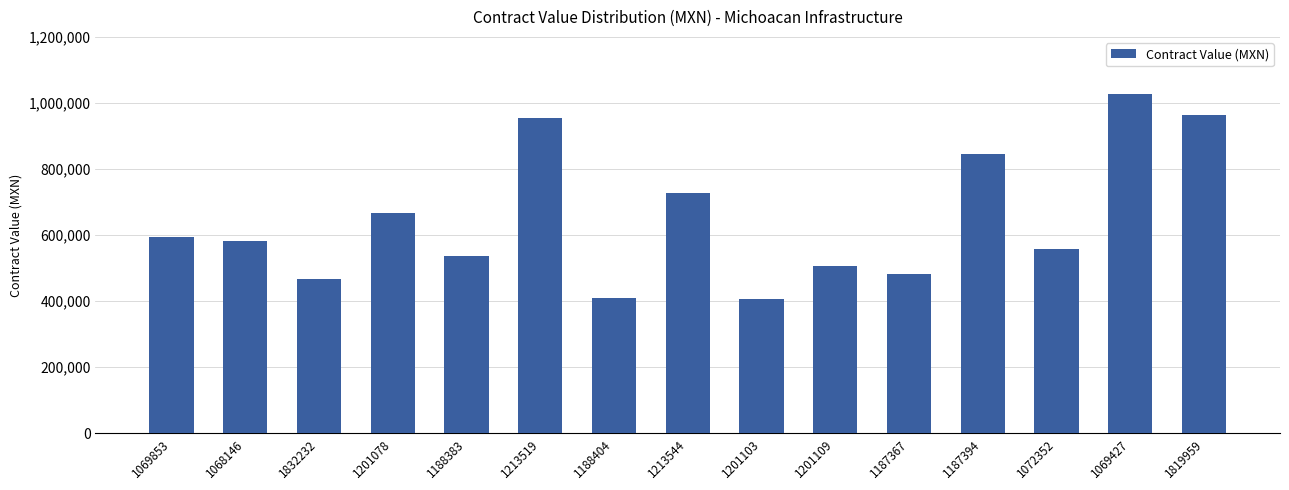

What is the greatest value displayed?

1027836.2